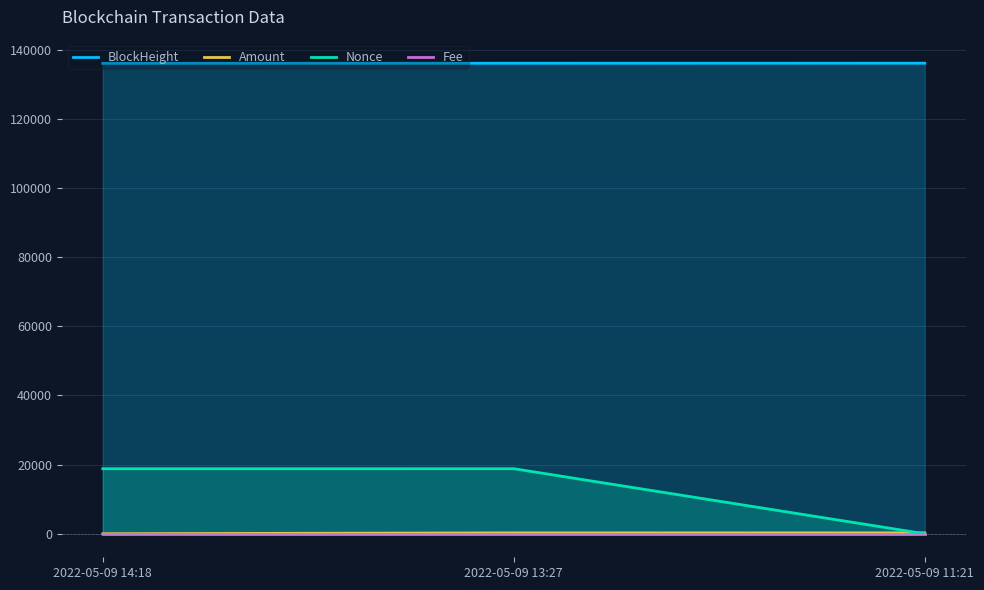

Between 2022-05-09 13:27 and 2022-05-09 14:18, which is larger?

2022-05-09 13:27